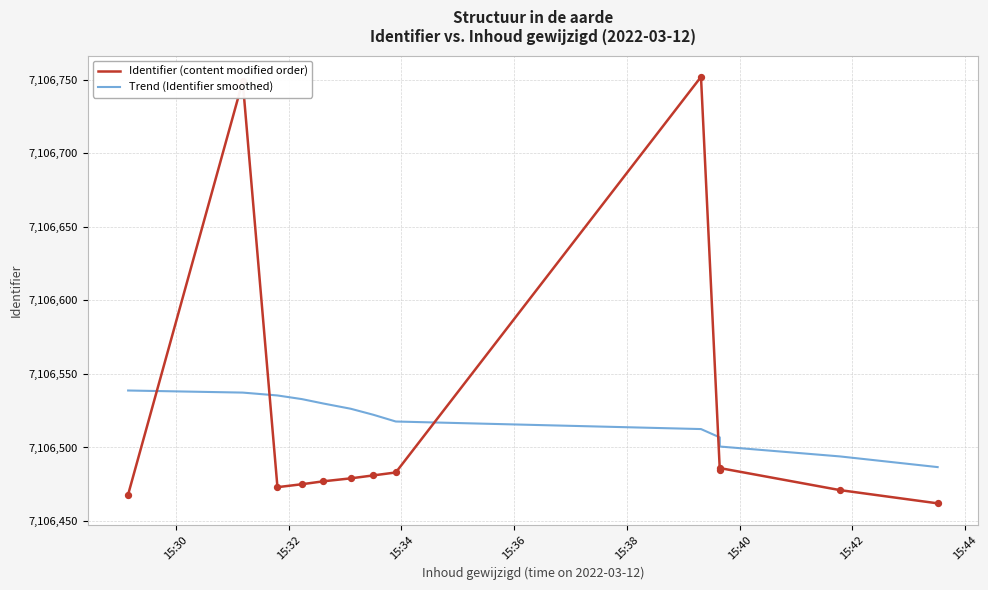

What are all the series names shown in the legend?

Identifier (content modified order), Trend (Identifier smoothed)